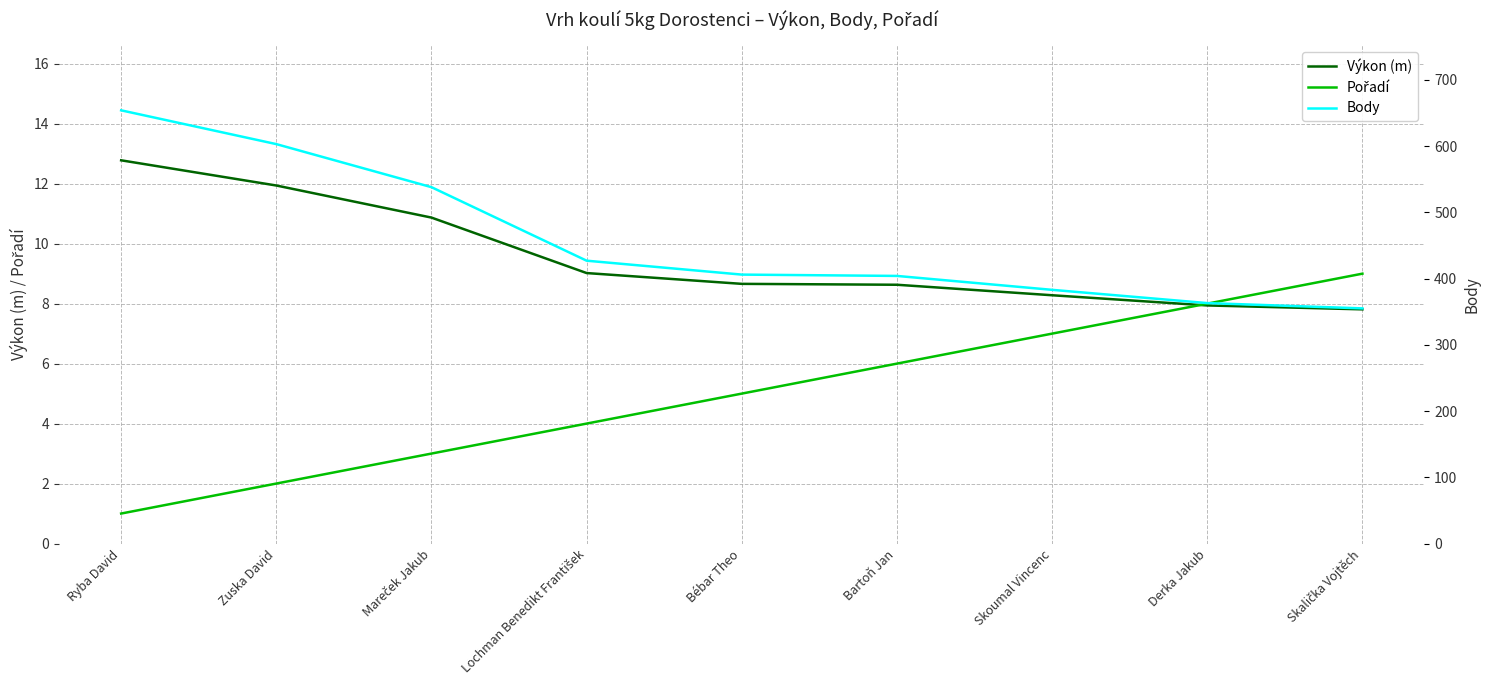

Does the chart have visible grid lines?

Yes